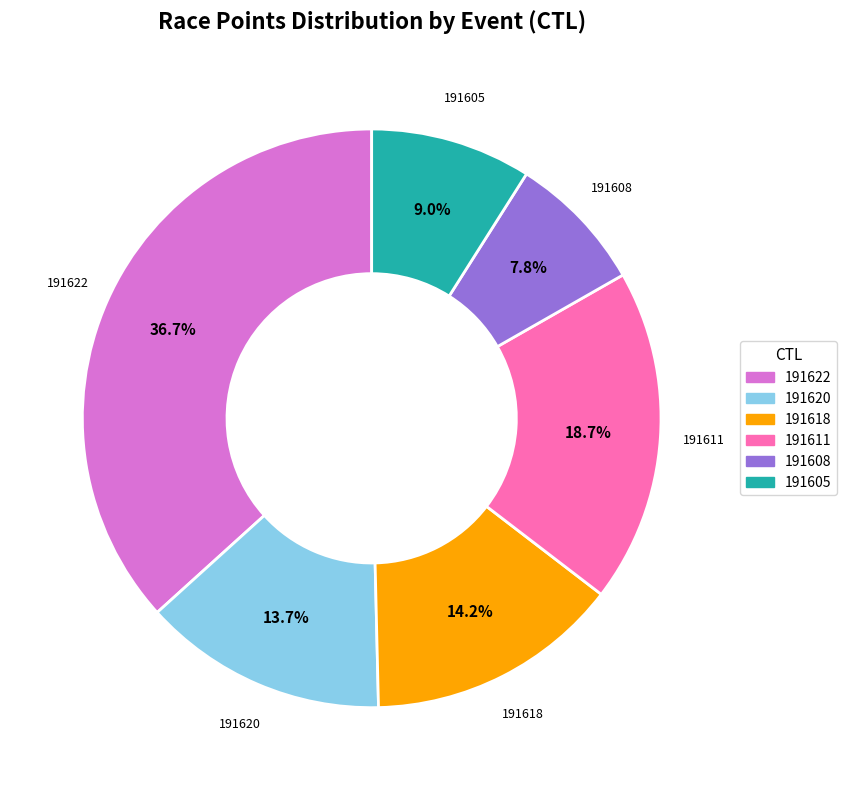

Count the number of slices in the pie.

6